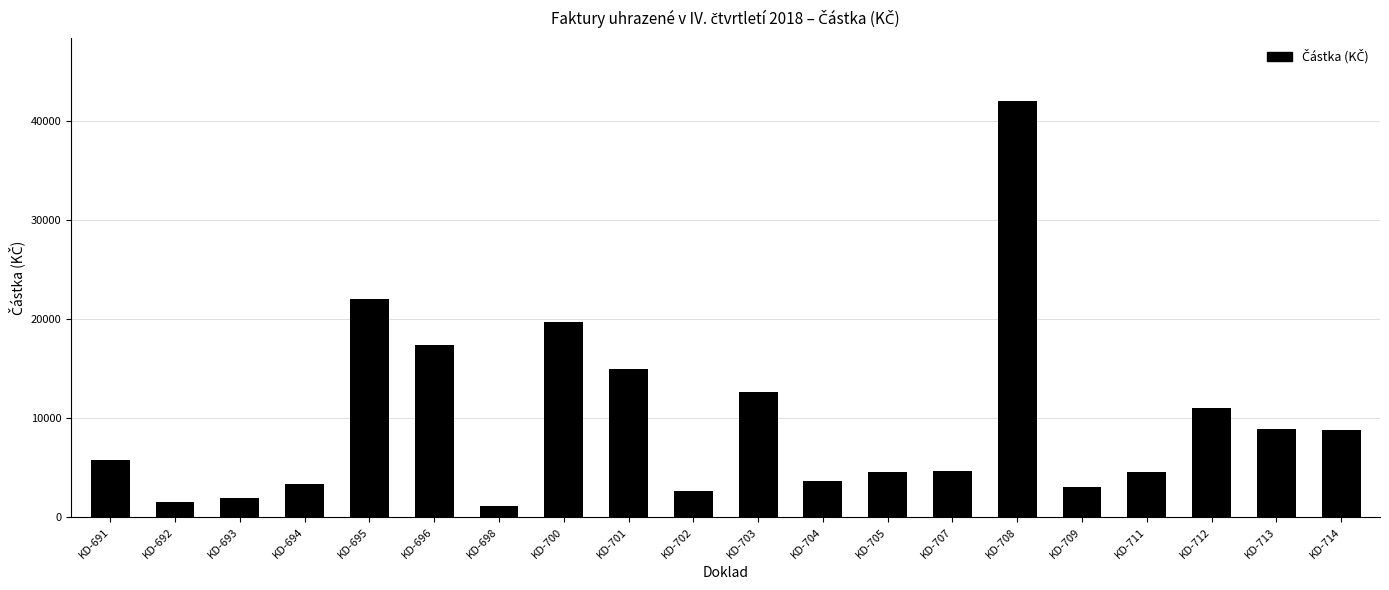

Approximately how many times larger is the value at KD-704 compared to KD-712?

0.3